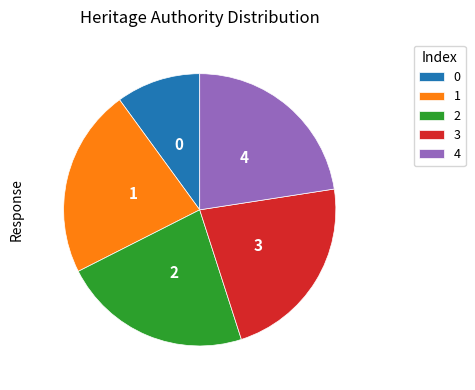

Is it true that 1 is 14% of the pie?

False